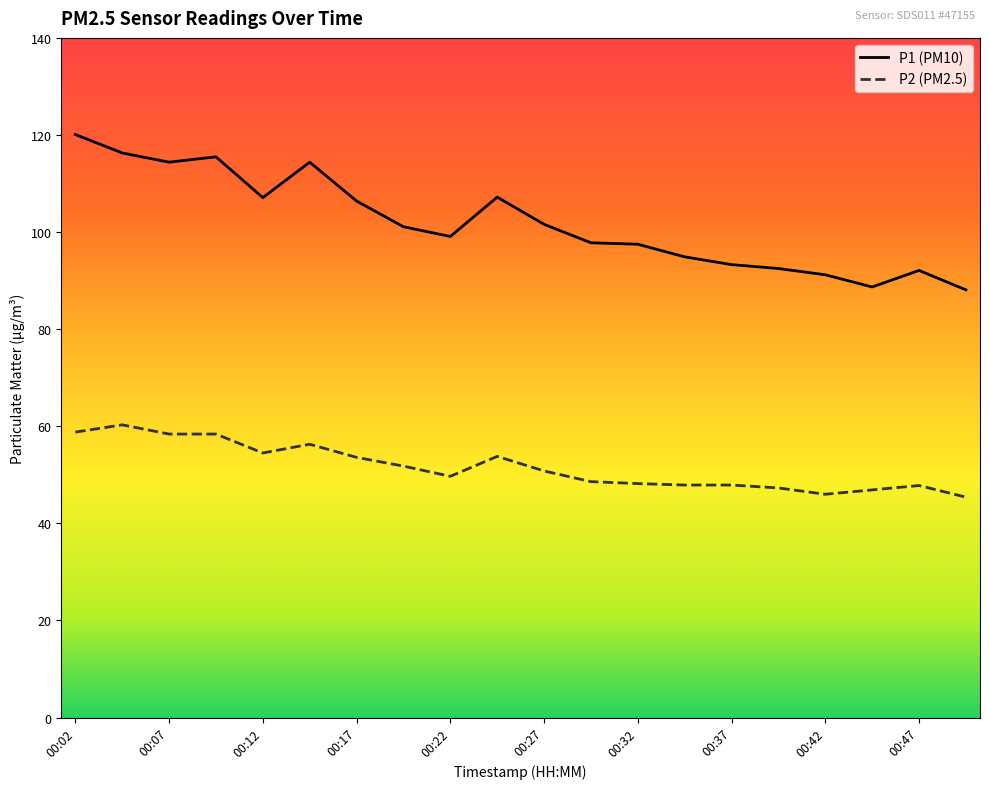

Does the chart display data point markers on the line(s)?

No